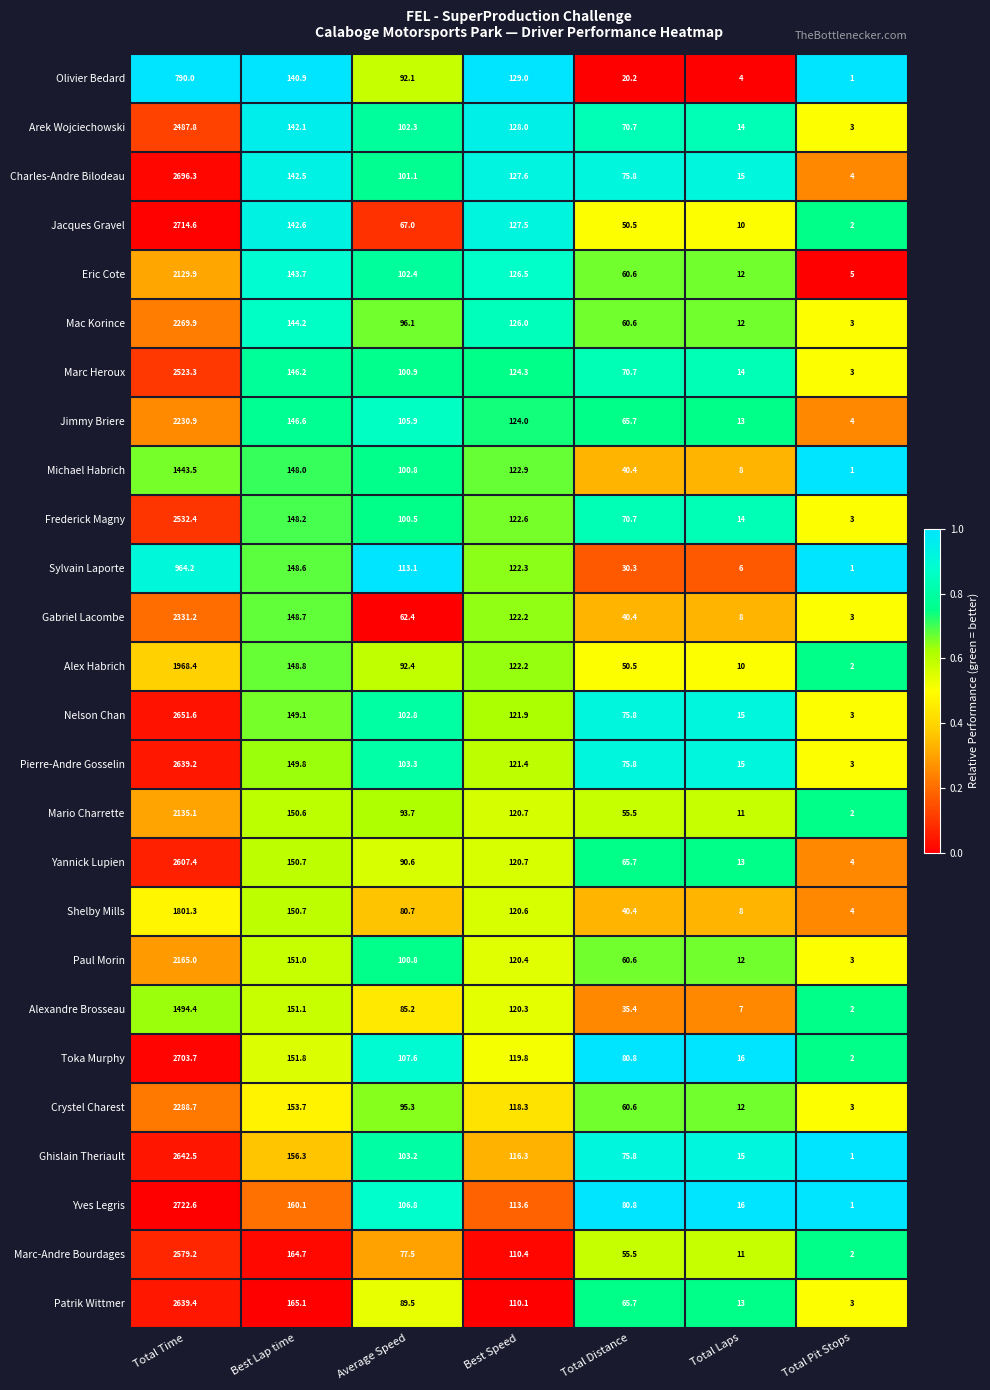

Is it true that Marc-Andre Bourdages equals 0.5 at Total Pit Stops?

False